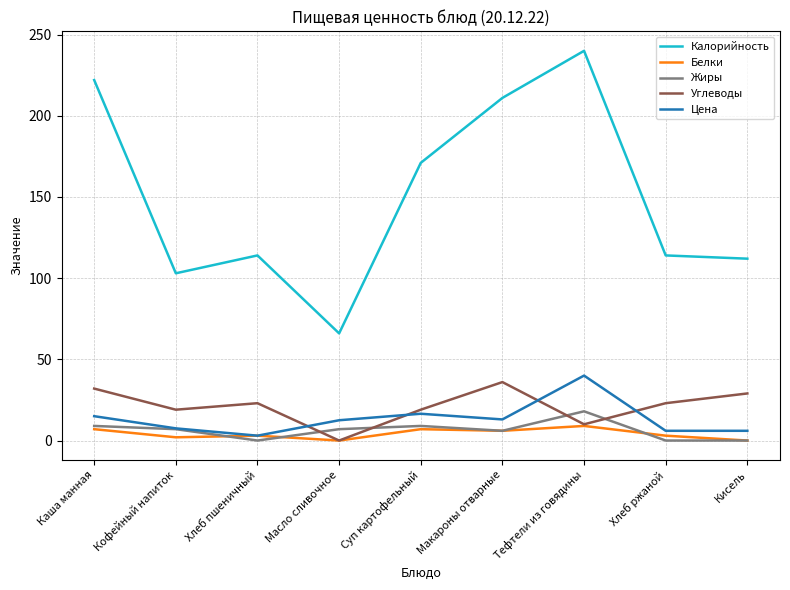

True or false: Жиры and Калорийность intersect in this chart.

False